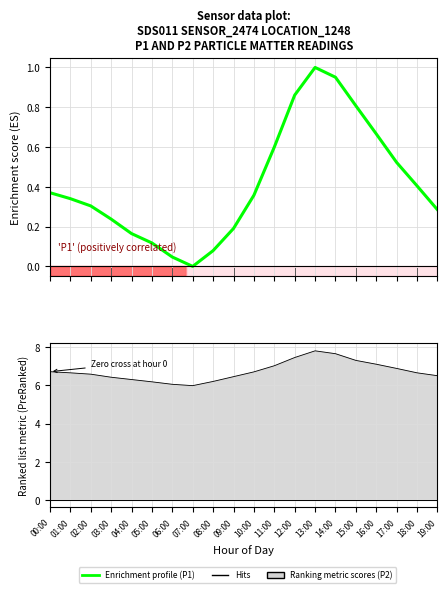

Count the number of values greater than 0.

19